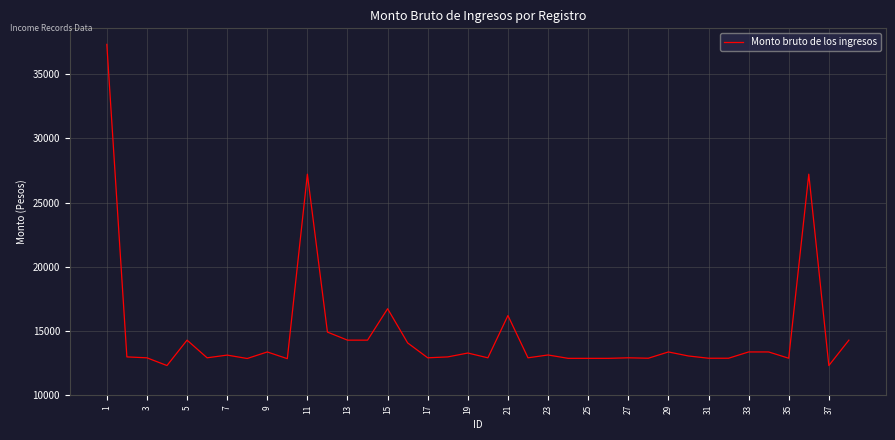

What is the minimum value shown in the chart?

12317.4